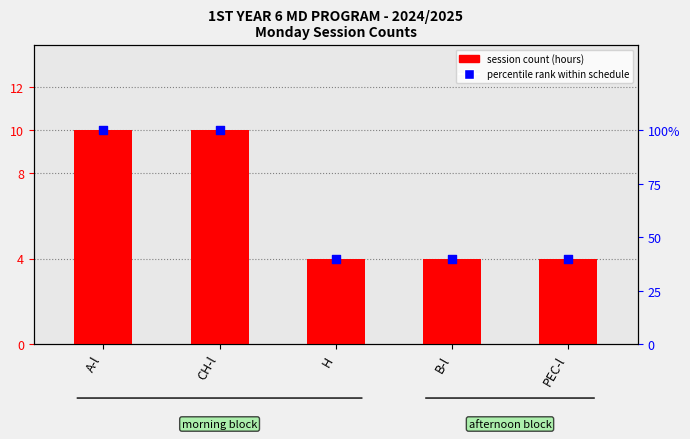

Is the value of percentile rank within schedule at CH-l greater than the value of session count (hours) at B-l?

Yes